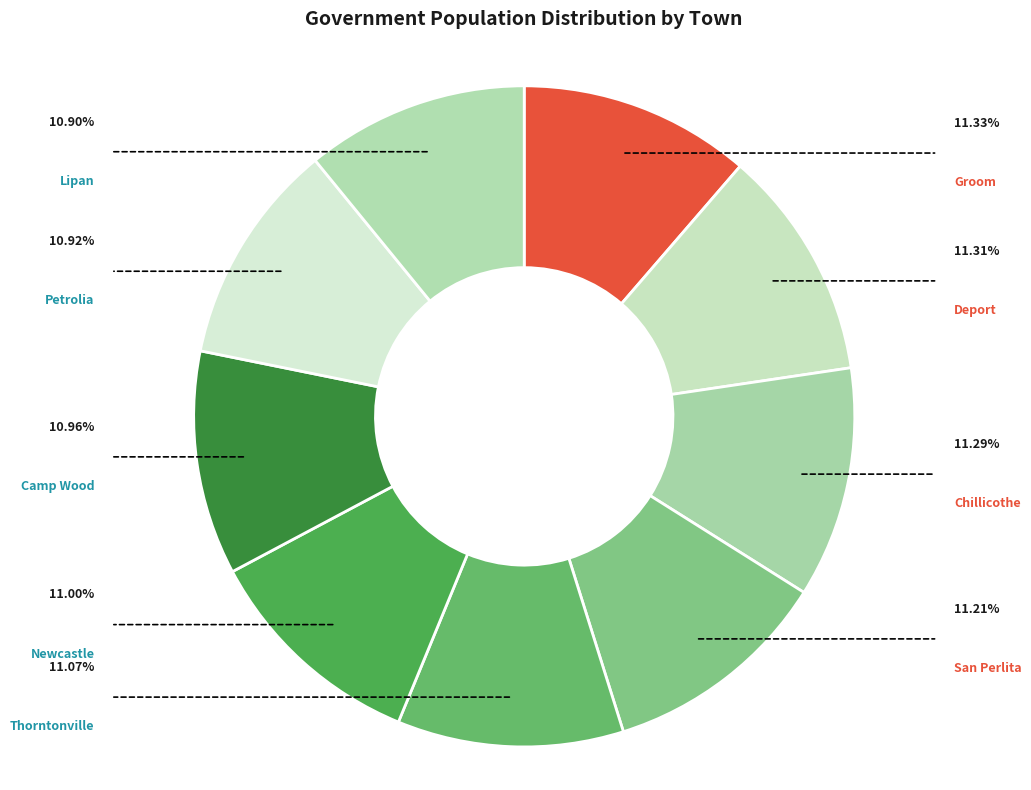

To the nearest percent, what is the combined percentage of San Perlita and Thorntonville?

22%